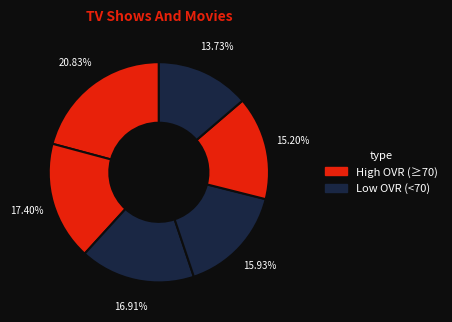

Count the number of slices in the pie.

6